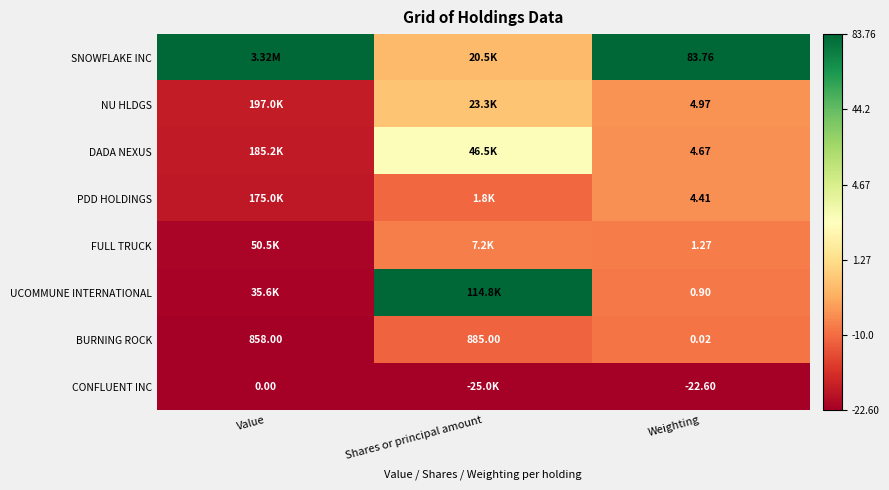

At Weighting, list the series in order from largest to smallest.

SNOWFLAKE INC, NU HLDGS, DADA NEXUS, PDD HOLDINGS, FULL TRUCK, UCOMMUNE INTERNATIONAL, BURNING ROCK, CONFLUENT INC